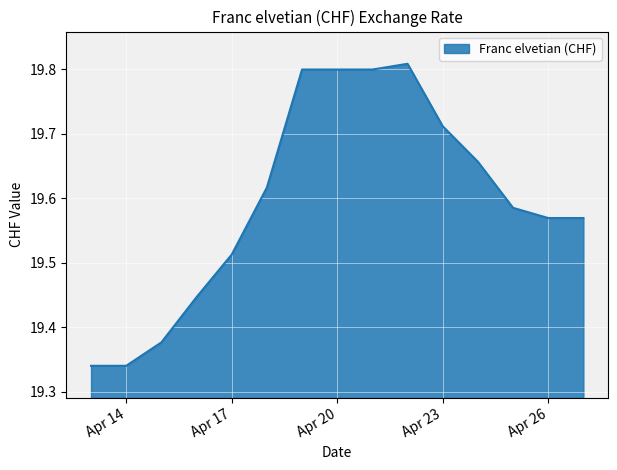

Between Apr 17 and Apr 26, which is larger?

Apr 26